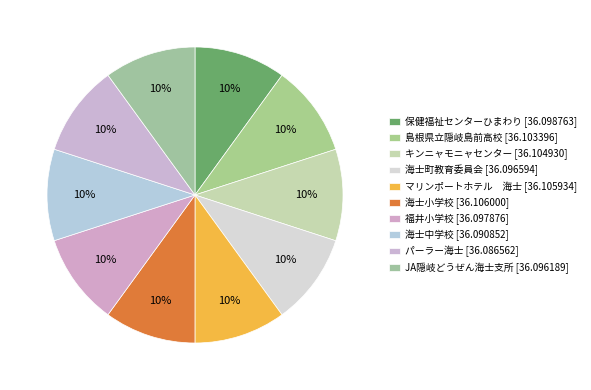

Is 海士小学校 the majority of the pie?

No